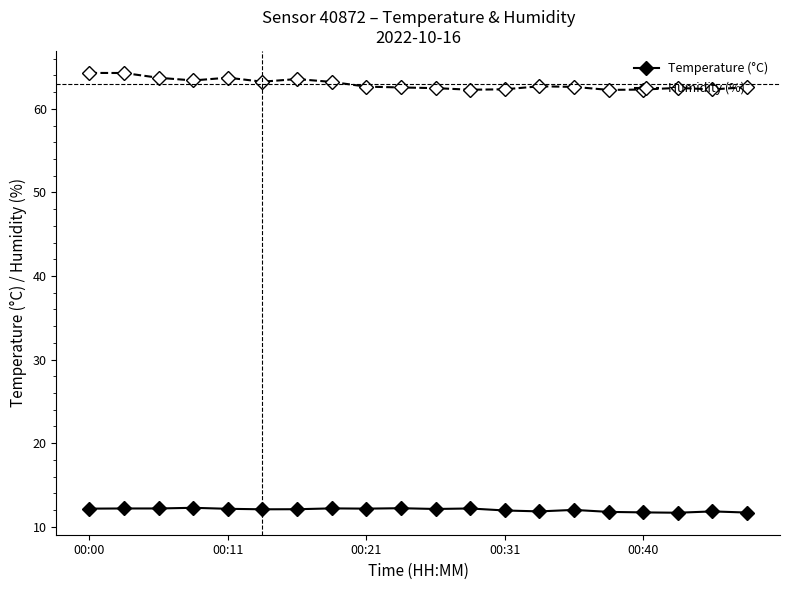

True or false: Humidity (%) has more than 1 points higher than both neighbors.

True